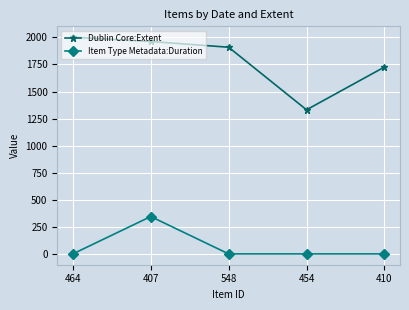

What is the difference between the highest and lowest values at 464?

2002